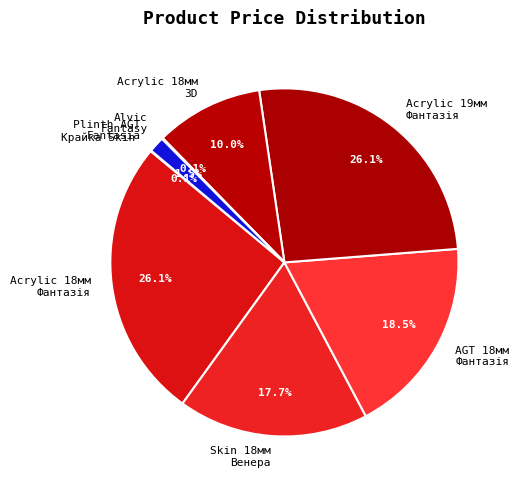

Is there any slice that represents more than half of the pie?

No